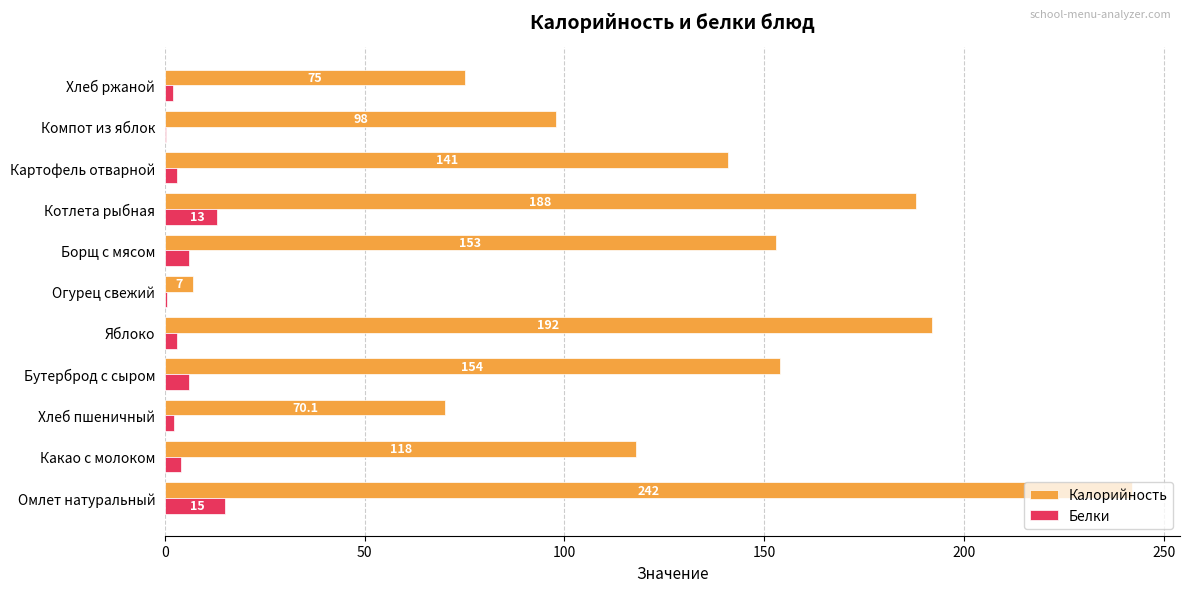

At which category does the chart reach its peak across all series?

Омлет натуральный